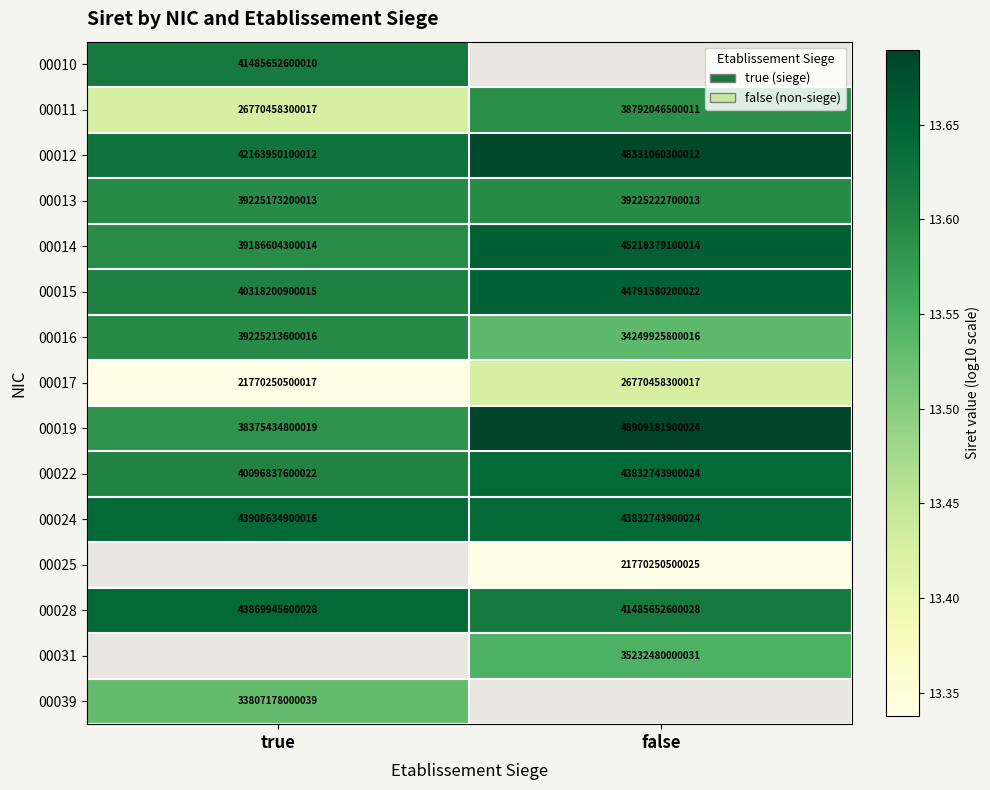

Where is 00019 nearest to the value 43642308350021?

true